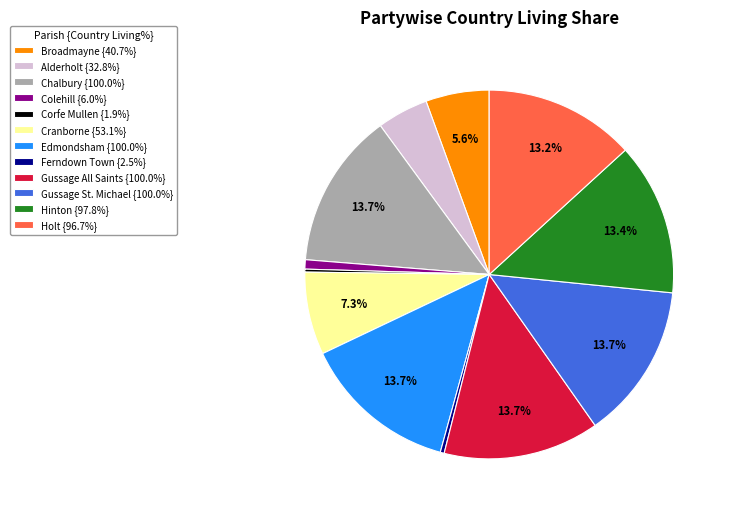

To the nearest percent, what percentage of the pie is Holt?

13%